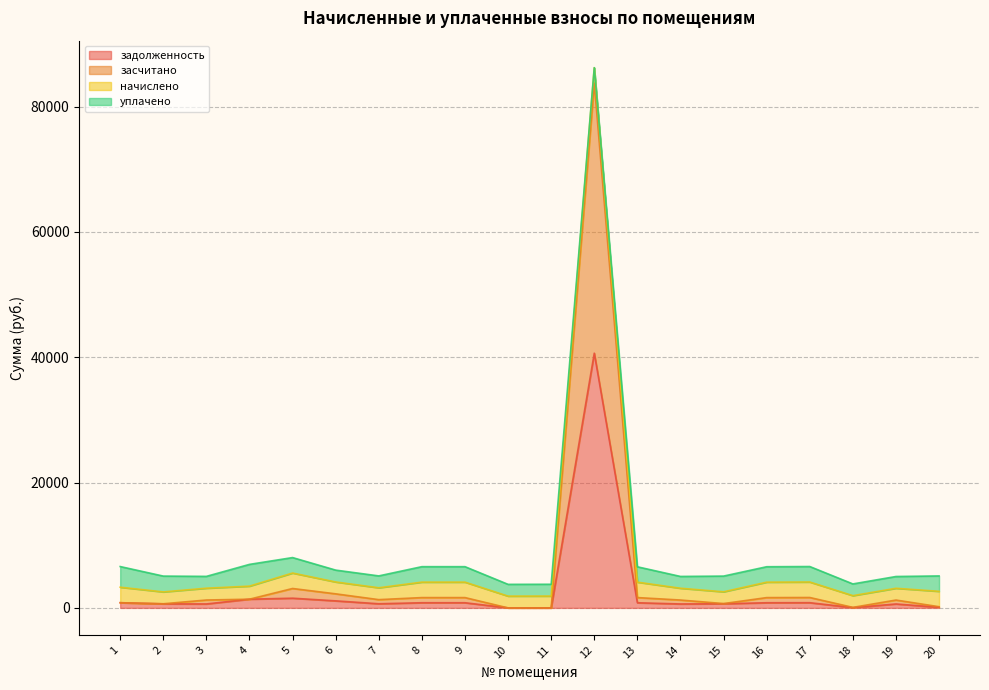

What is the total value across all series at 2?

5074.3